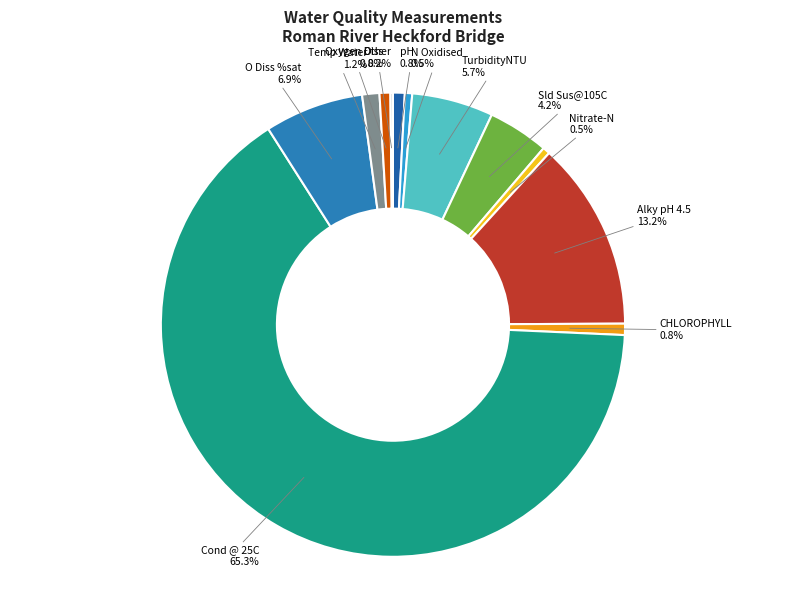

Which slice represents more than half of the pie?

Cond @ 25C